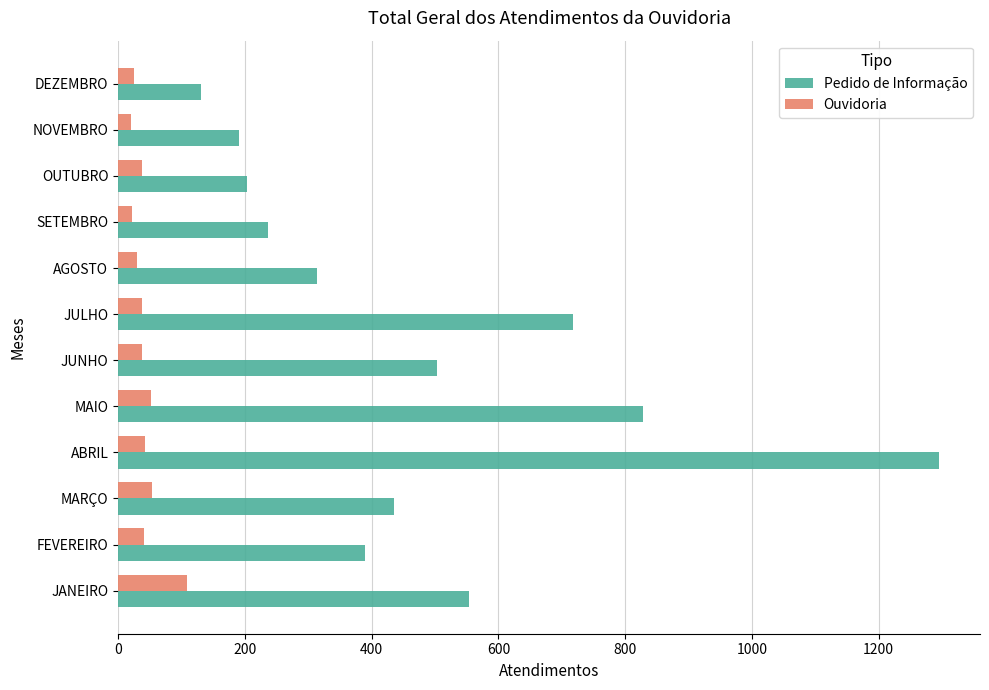

The Ouvidoria series shows 40 at FEVEREIRO. True or false?

True